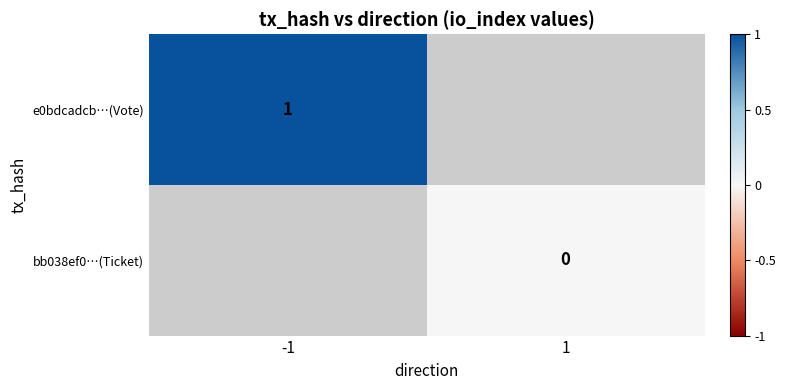

True or false: e0bdcadcb…(Vote) has a value of 1 at -1.

True